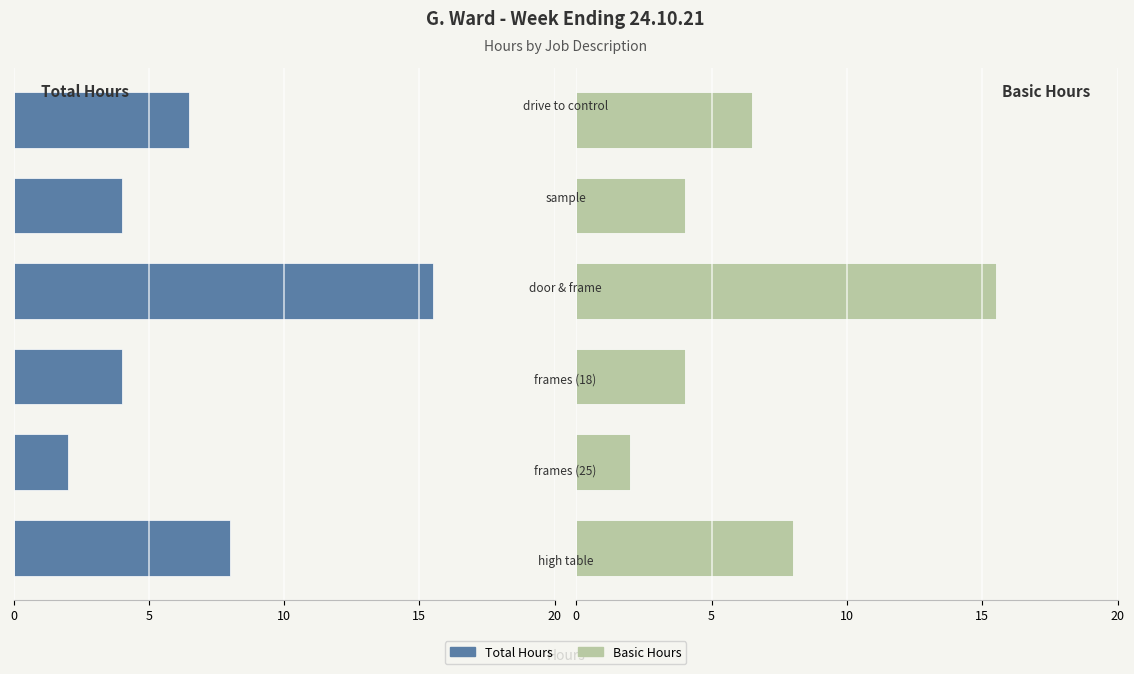

Rank the series at 5 from highest to lowest value.

Basic Hours, Total Hours